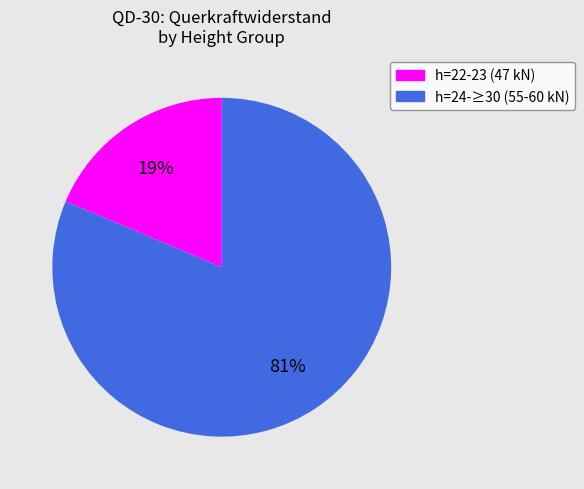

To the nearest percent, what is the average slice percentage?

50%